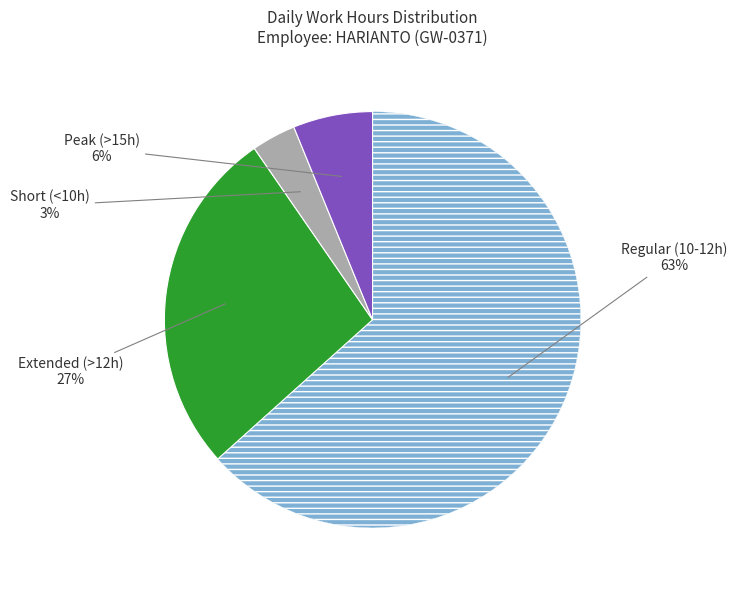

Does any single category account for the majority?

Yes